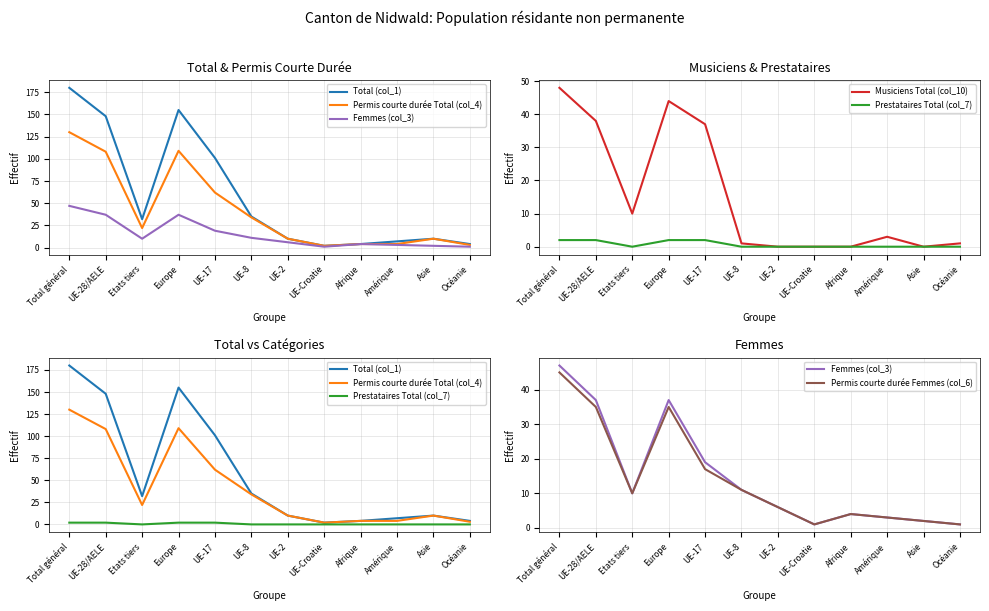

Count the number of categories in the chart.

12